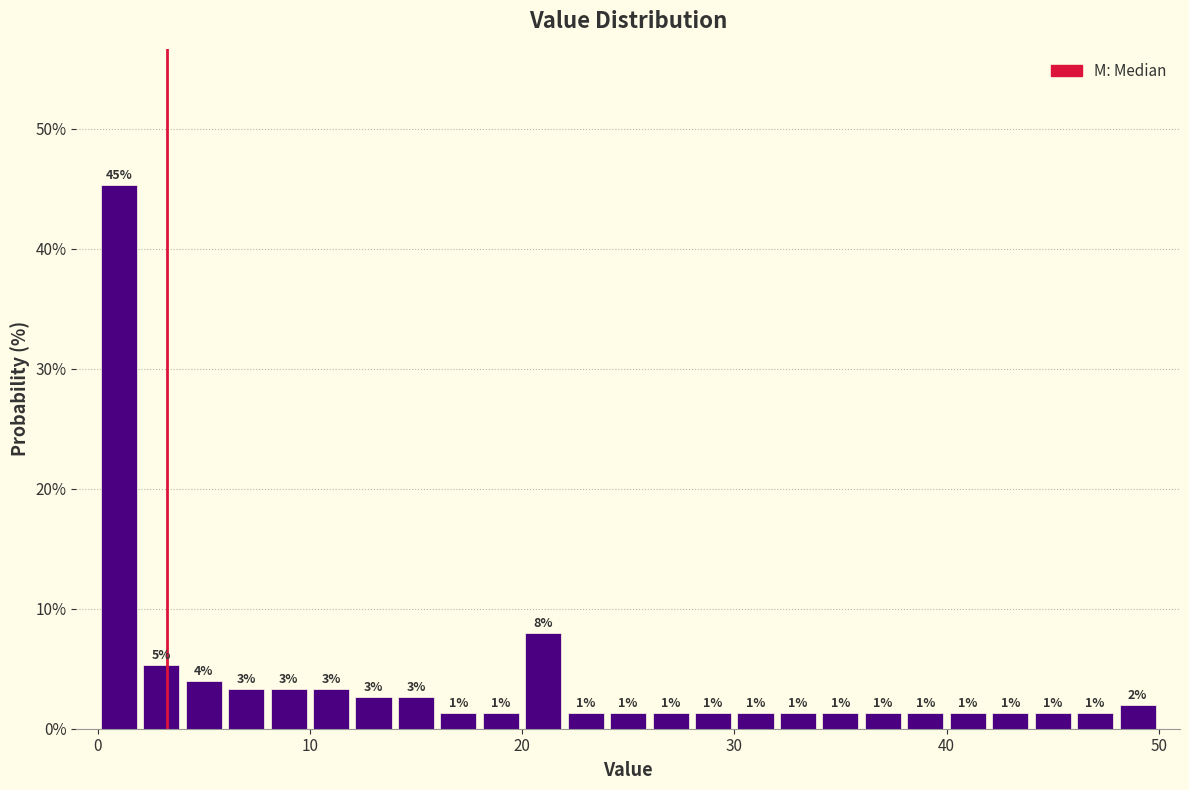

Around what value on the x-axis is the tallest bar? Give the approximate position of its centre, as read against the axis.

1